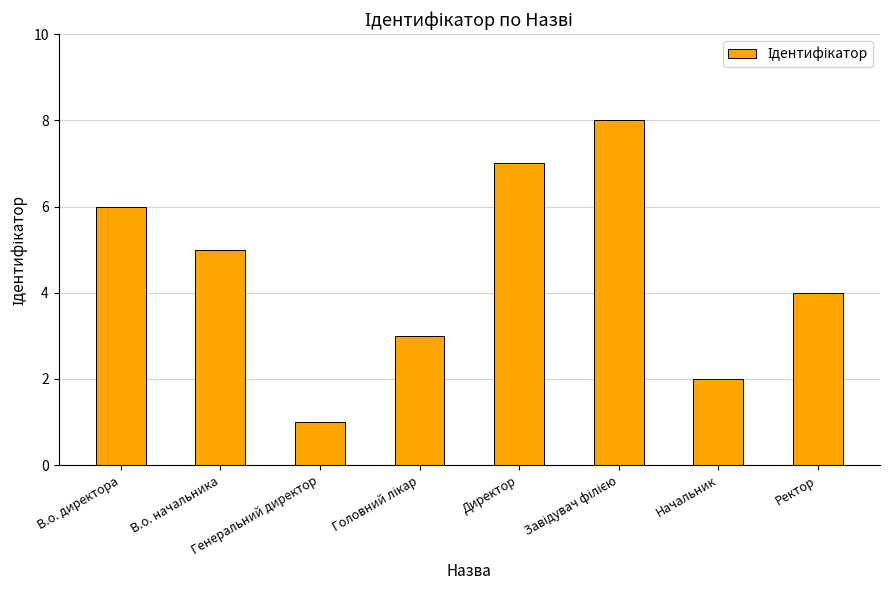

Count the values in the range 3 to 7.

5